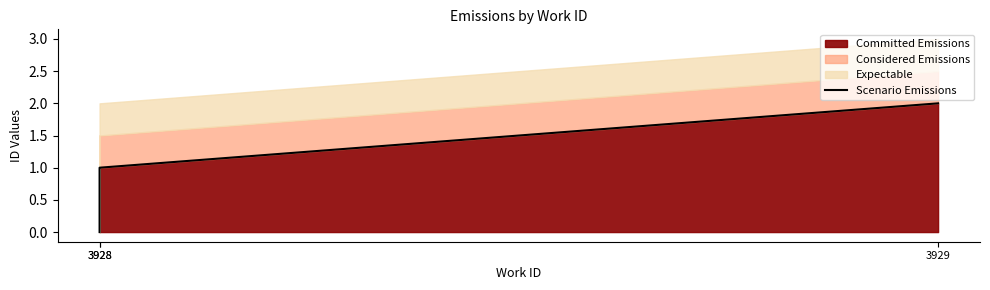

Between 3928 and 3928, which is larger?

3928